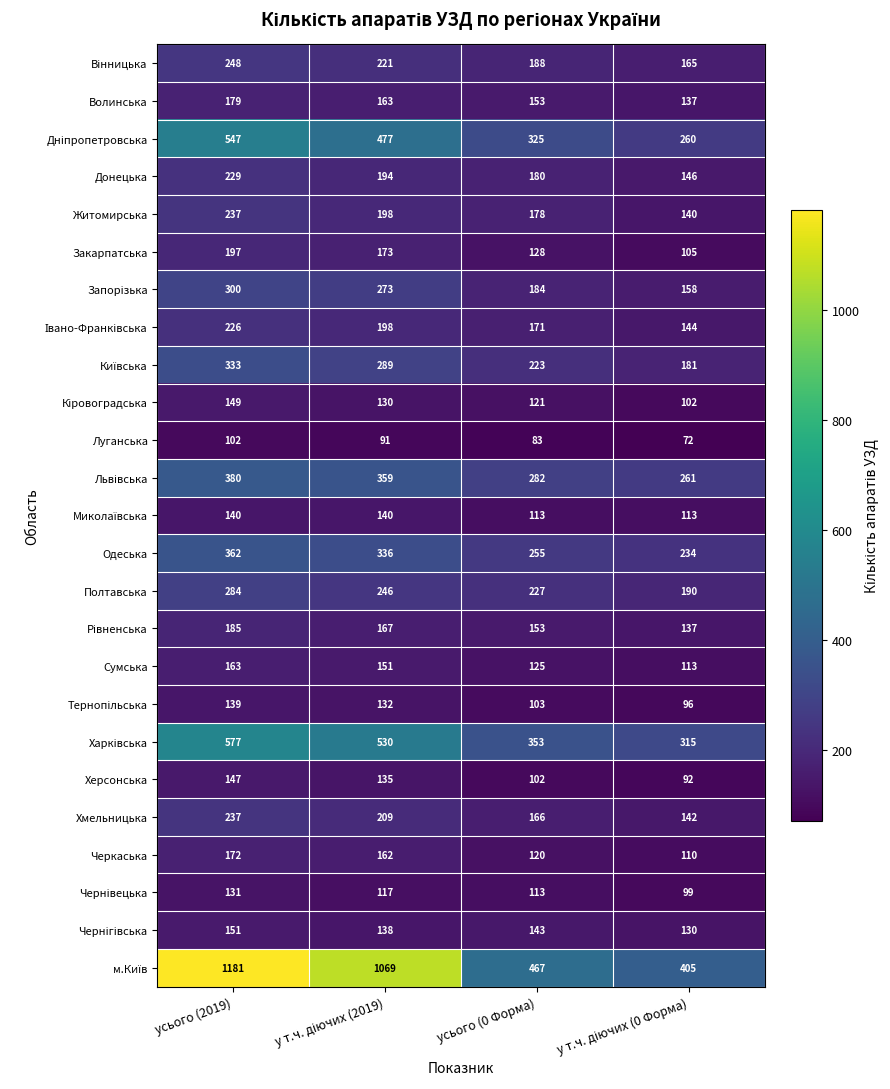

True or false: Донецька has a value of 146 at усього (2019).

False